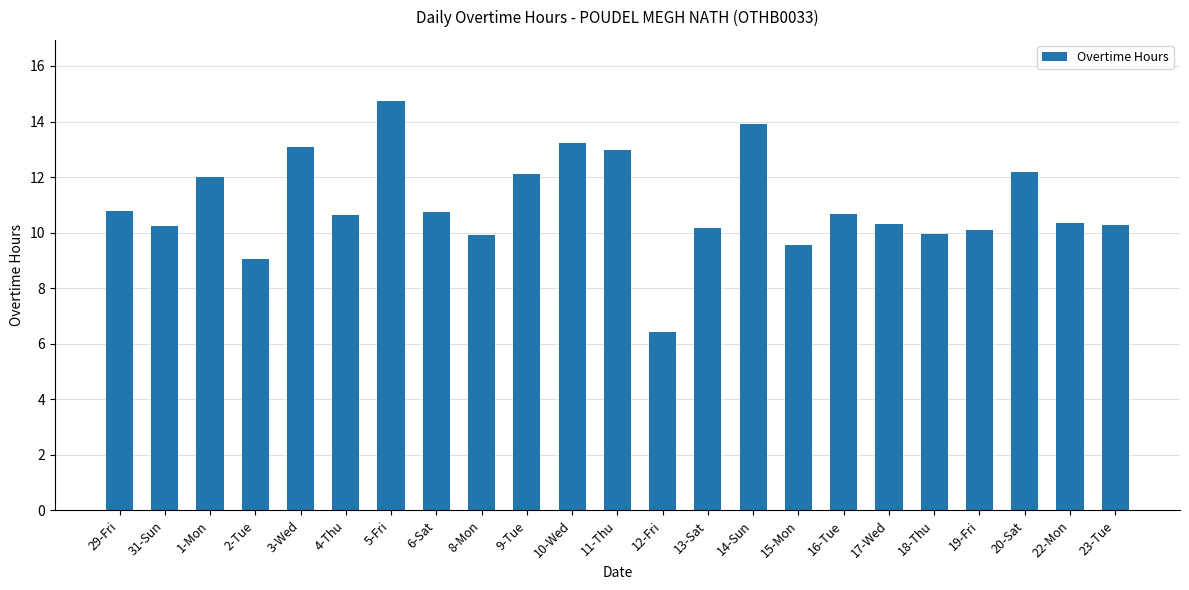

What is the change in value from 3-Wed to 6-Sat?

-2.3